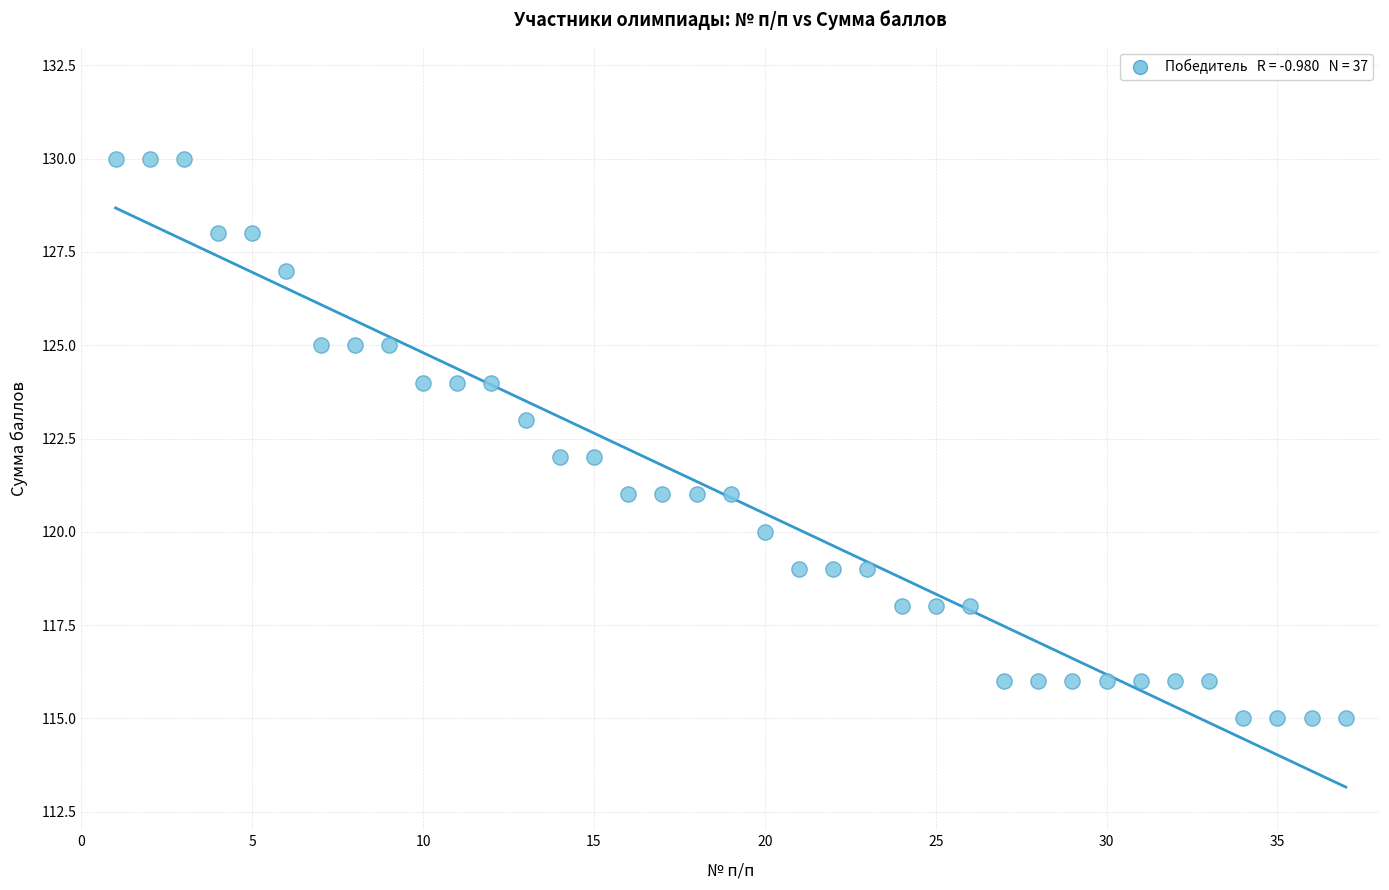

What is the range of X values (max minus min)?

36